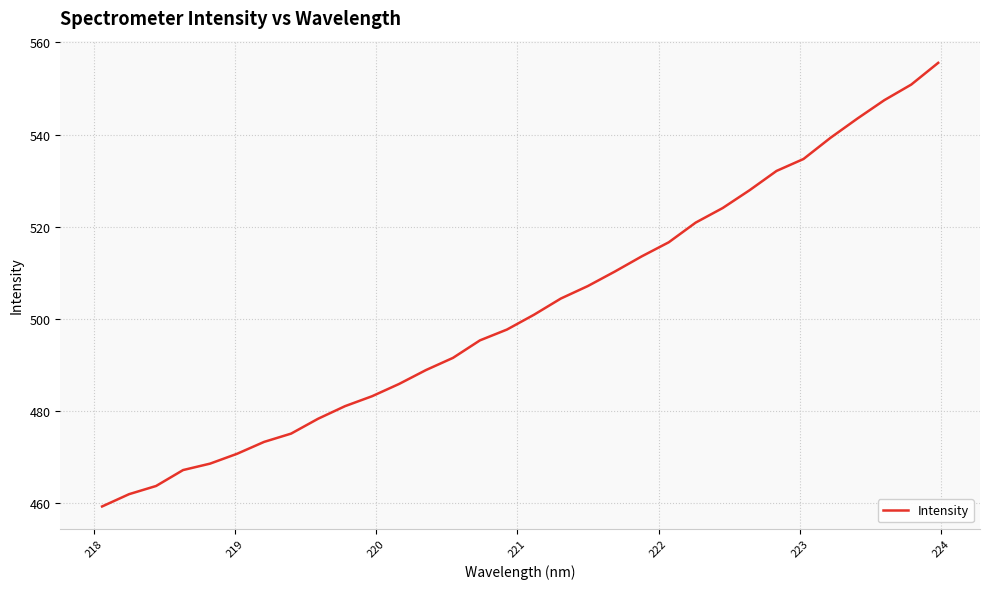

What is the minimum value shown in the chart?

459.3